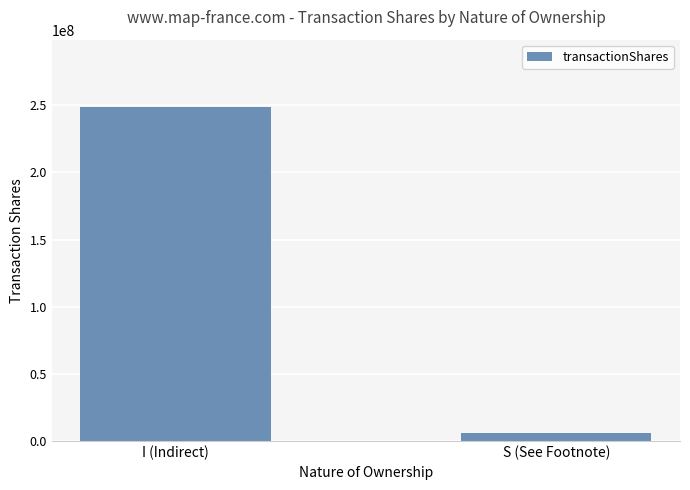

What is the label of the 2nd bar from the left?

S (See Footnote)